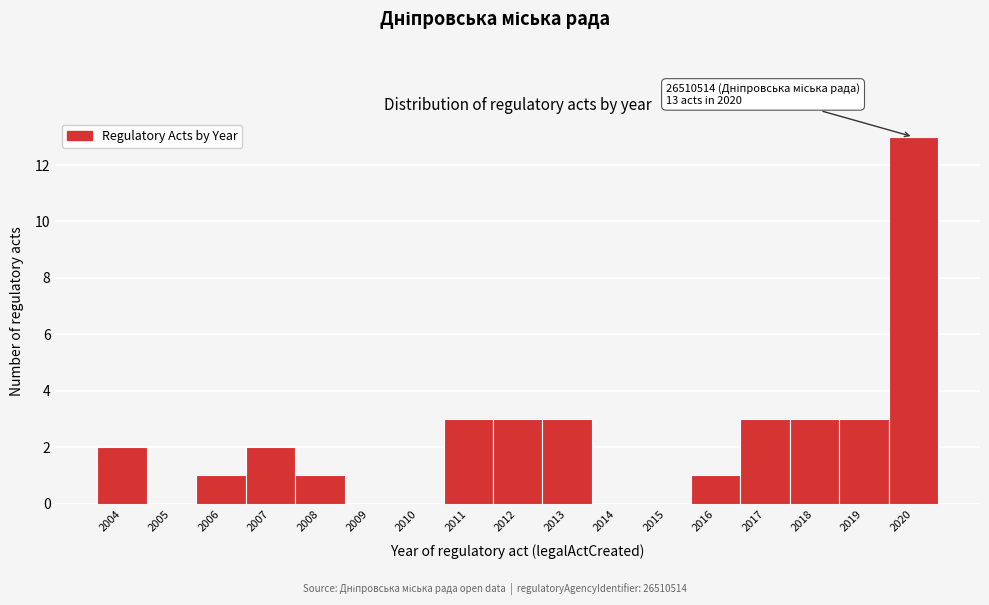

Reading left to right, transcribe all the data shown in this chart.

2004=2	2005=0	2006=1	2007=2	2008=1	2009=0	2010=0	2011=3	2012=3	2013=3	2014=0	2015=0	2016=1	2017=3	2018=3	2019=3	2020=13